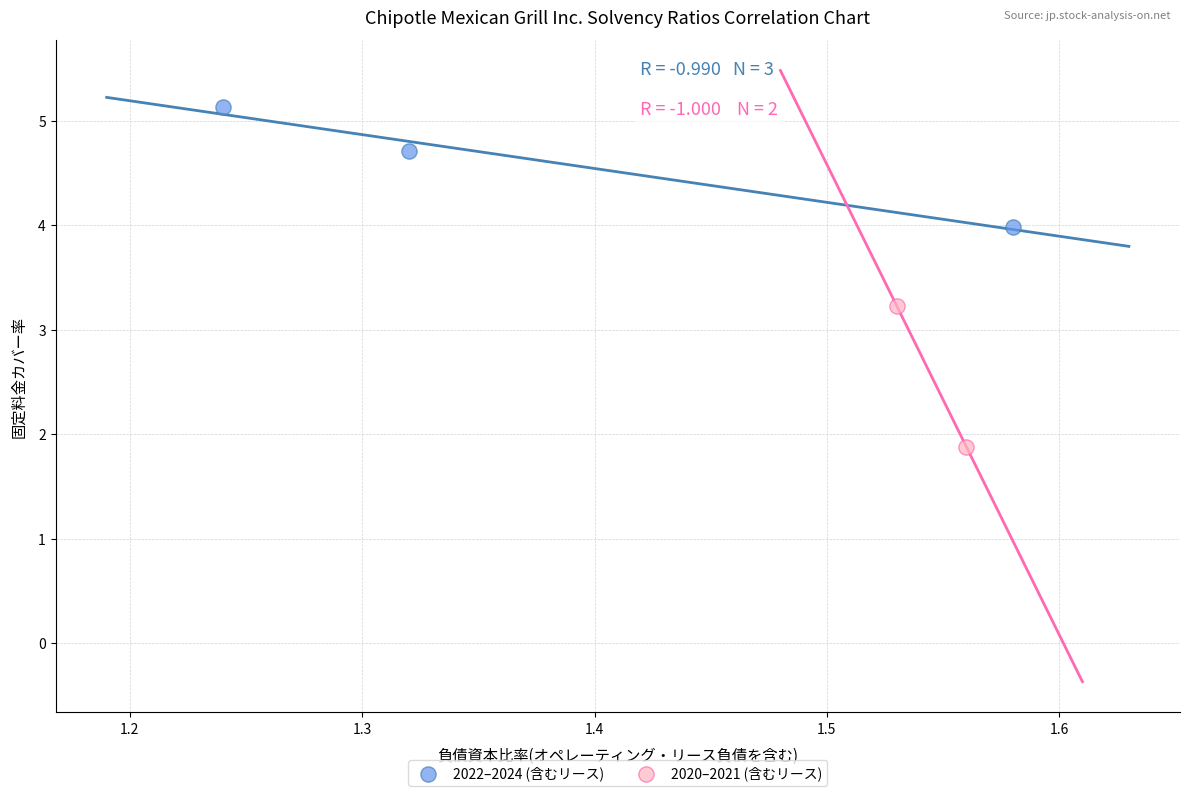

Which series has the largest Y range (max minus min)?

2020–2021 (含むリース)